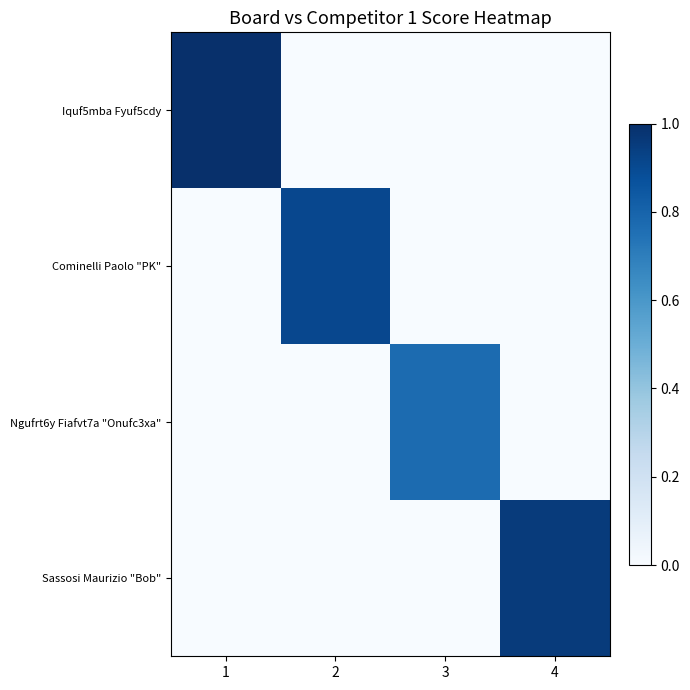

List the series in order of their overall mean, highest first.

Iquf5mba Fyuf5cdy, Sassosi Maurizio "Bob", Cominelli Paolo "PK", Ngufrt6y Fiafvt7a "Onufc3xa"